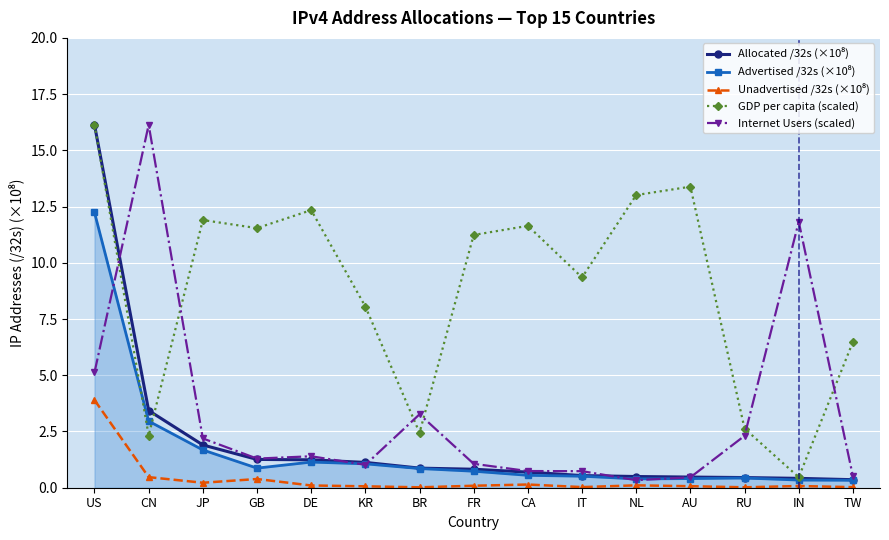

What is the total value across all series at CN?

25.3